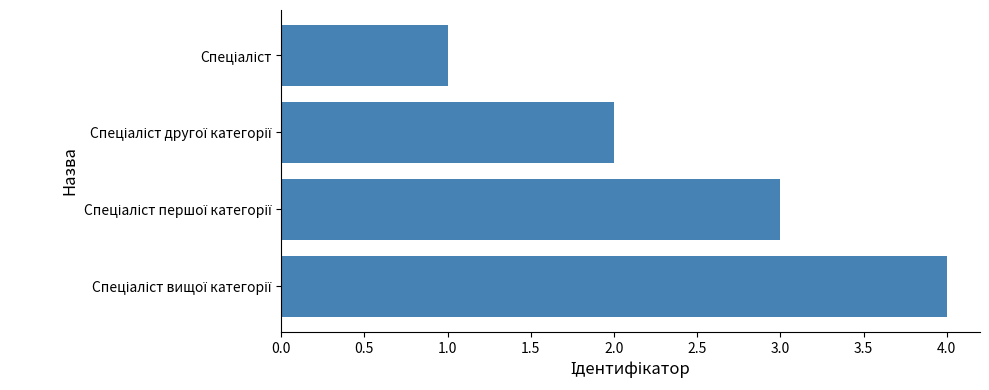

What is the sum of all values?

10